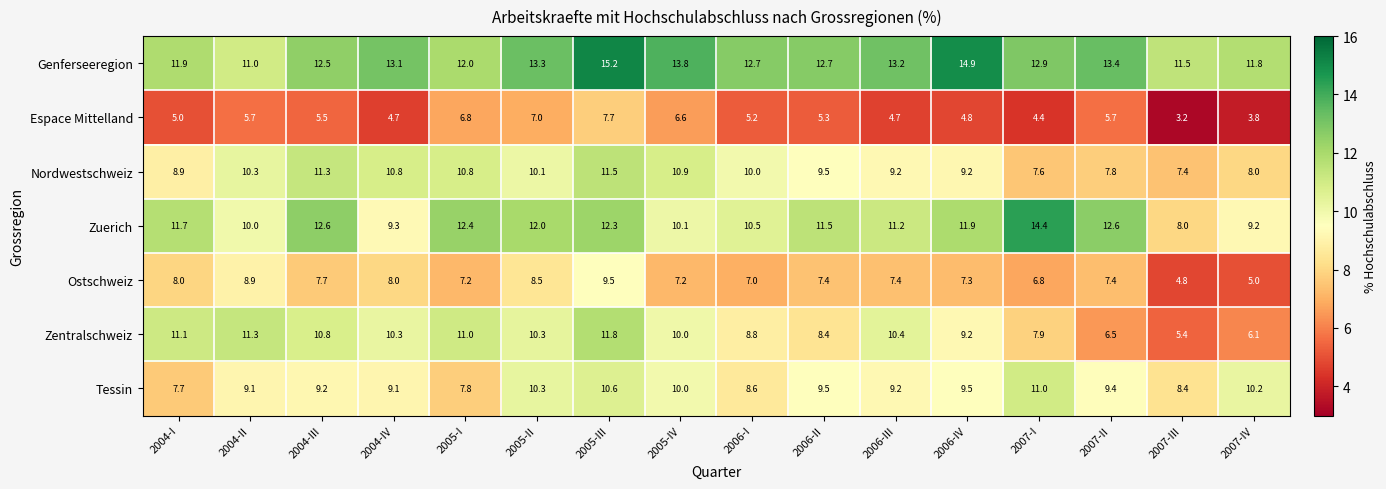

Is it true that Nordwestschweiz equals 11.3 at 2004-III?

True